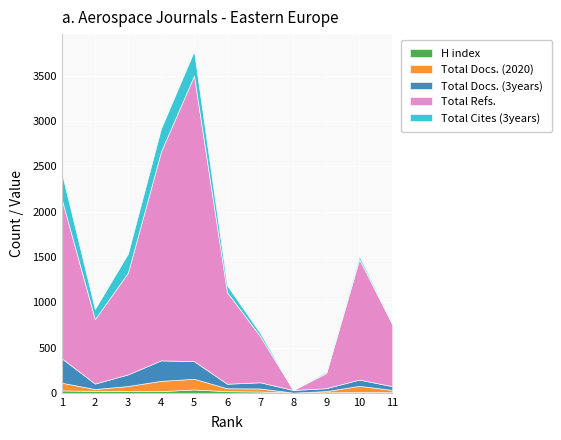

Reading left to right, extract all data points from this chart.

H index: 26	22	20	19	37	18	14	2	5	9	6
Total Docs. (2020): 85	20	55	113	118	32	34	0	14	68	26
Total Docs. (3years): 268	60	128	226	194	50	68	29	32	69	41
Total Refs.: 1754	711	1123	2305	3152	1011	510	0	167	1330	683
Total Cites (3years): 290	111	209	253	270	75	34	2	13	32	9